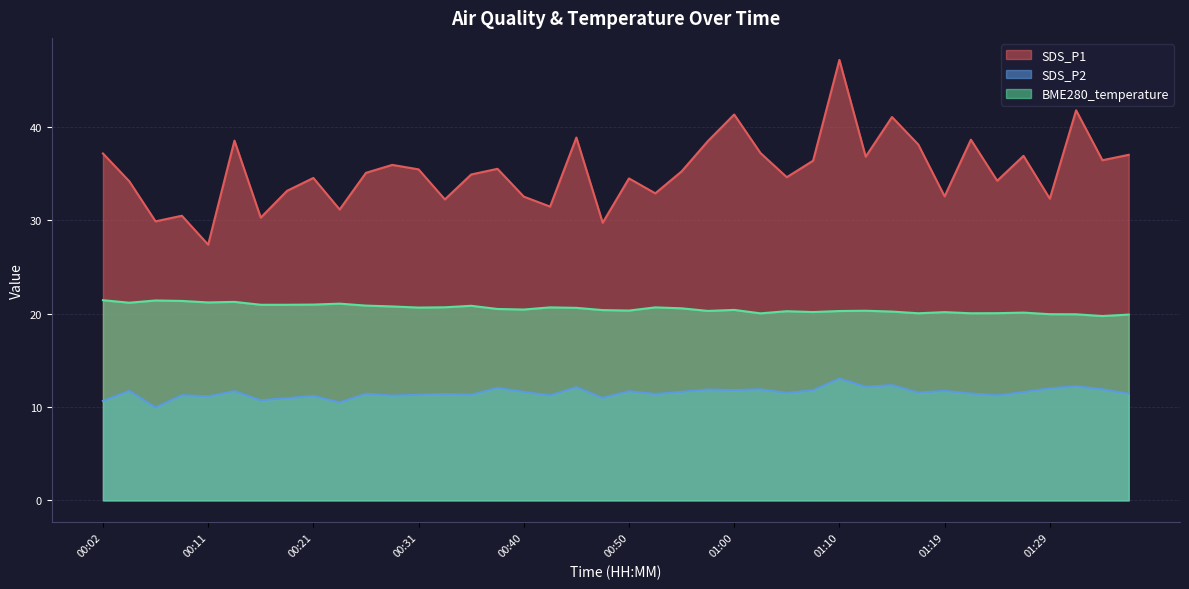

What is the maximum value shown in the chart?

47.2